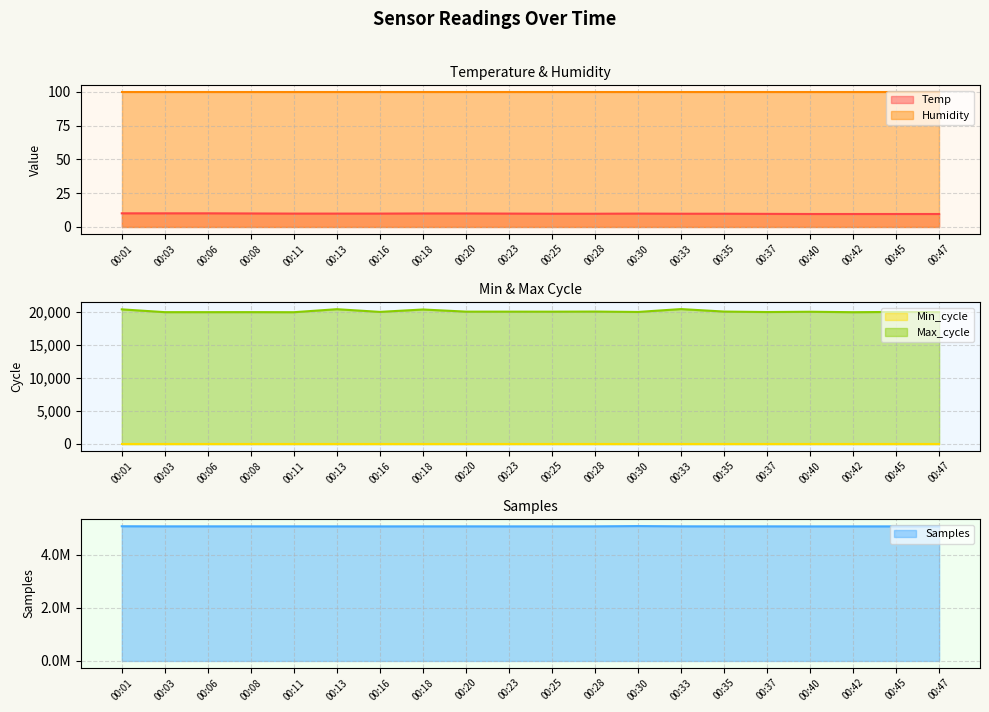

What is the greatest value displayed?

5082721.0